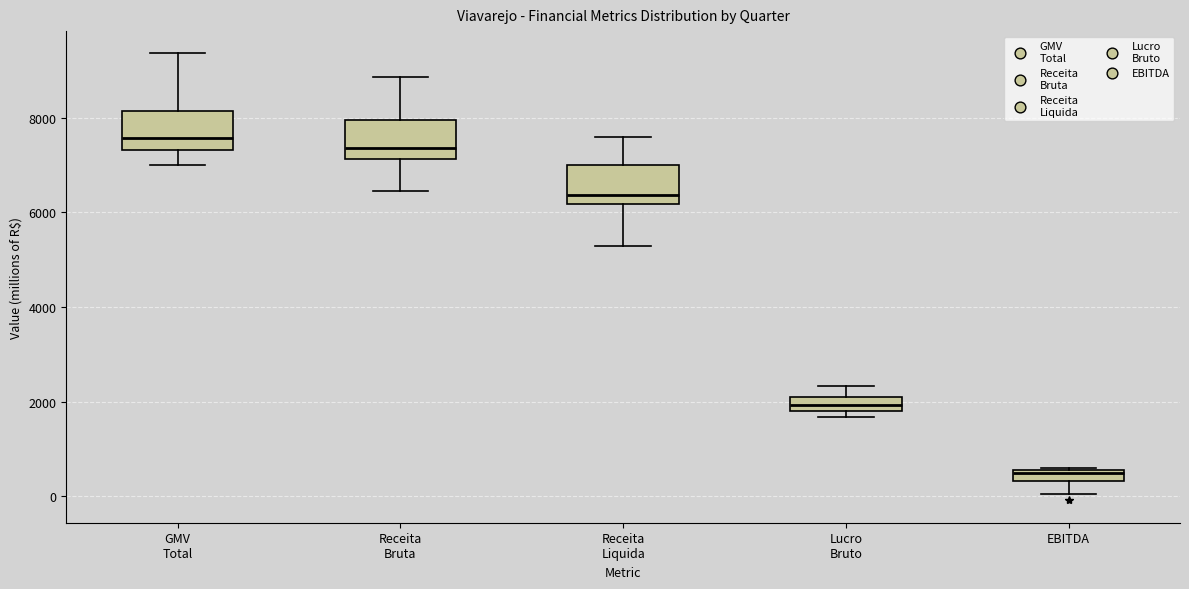

Where is the upper edge of the box for Receita Liquida on the y-axis? The values are not printed on the chart, so give them approximately, as read against the axis.

7000